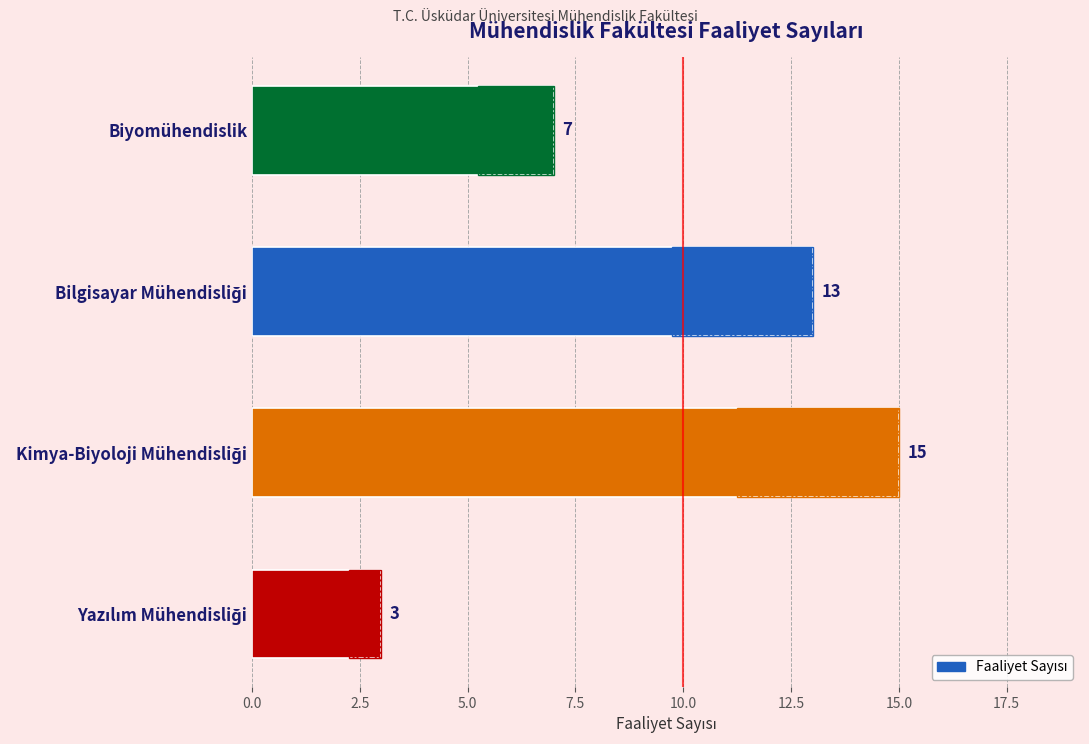

Does the chart contain stacked bars?

No